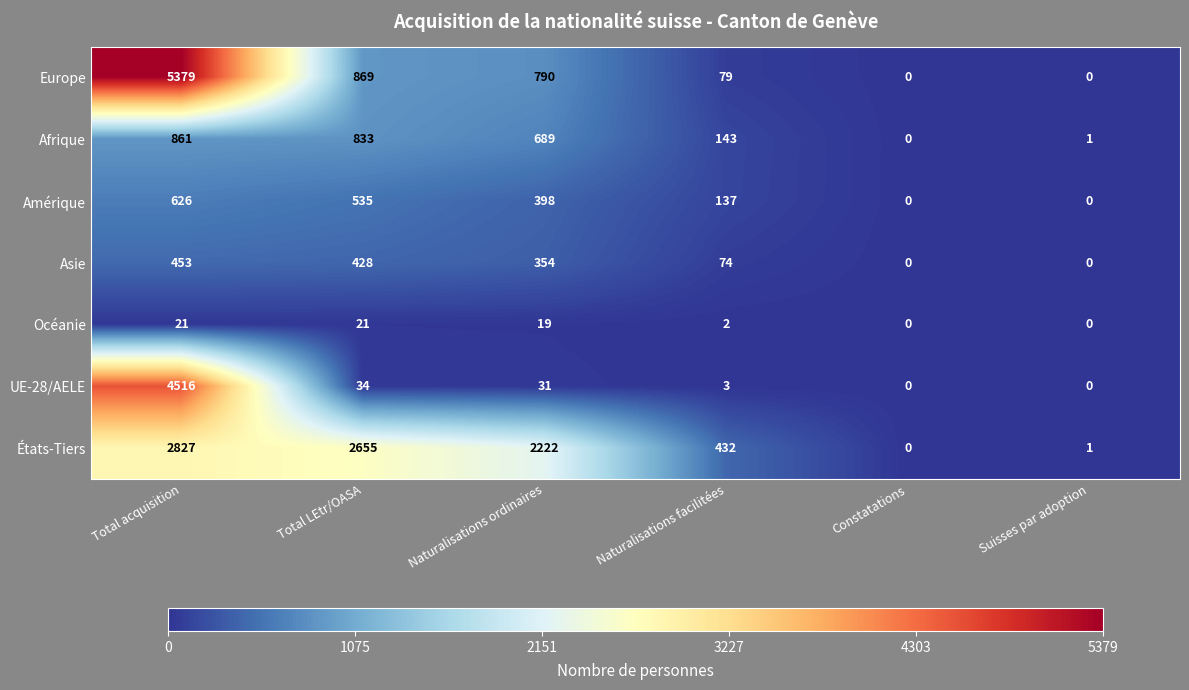

At which label does Océanie first exceed 19?

Total acquisition